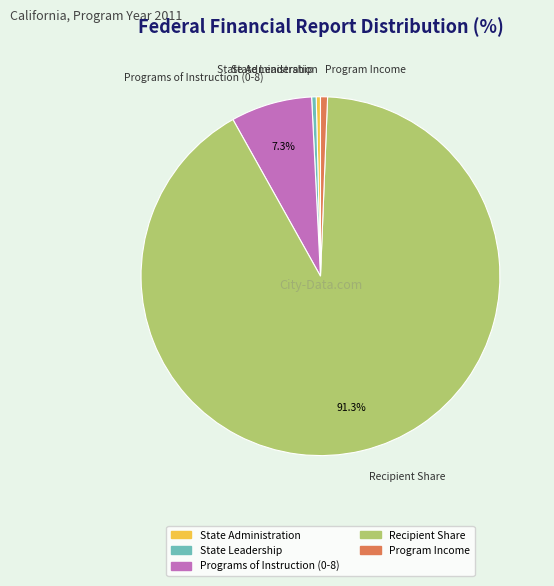

The Programs of Instruction (0-8) slice represents 7% of the pie. True or false?

True